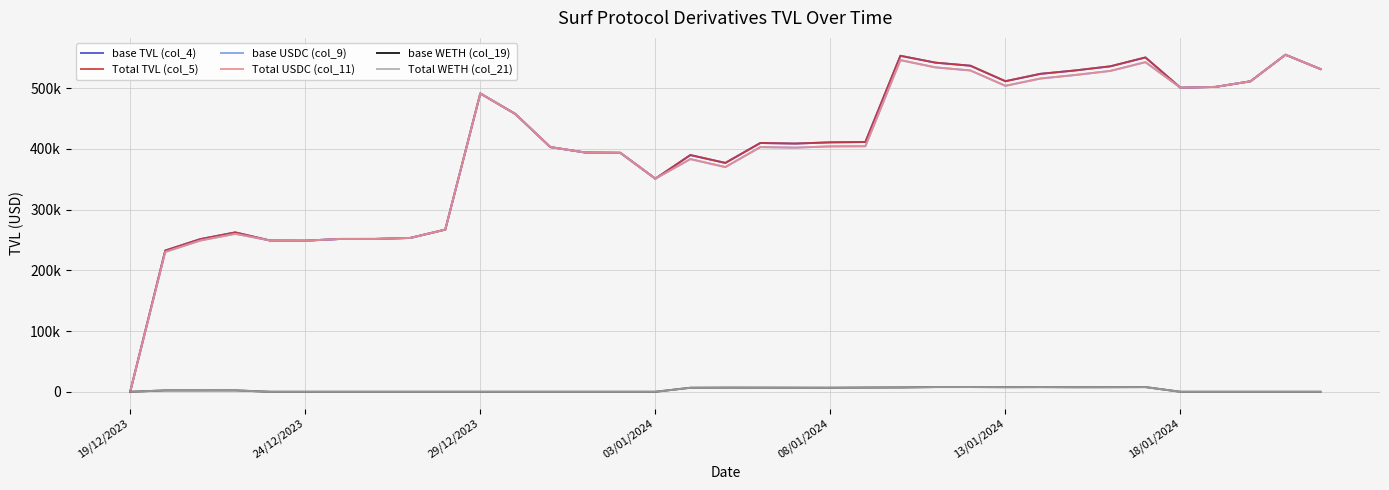

Which series has the largest total across all categories?

base TVL (col_4)